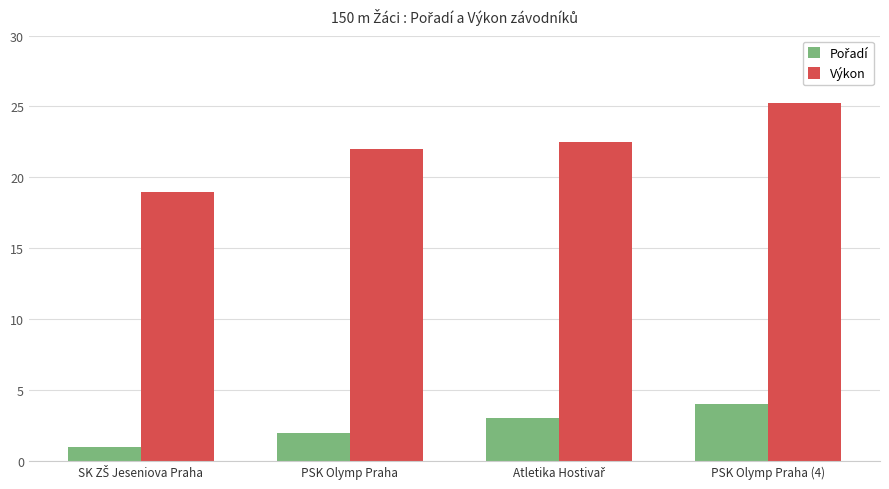

What is the difference between the highest and lowest values at PSK Olymp Praha?

20.0